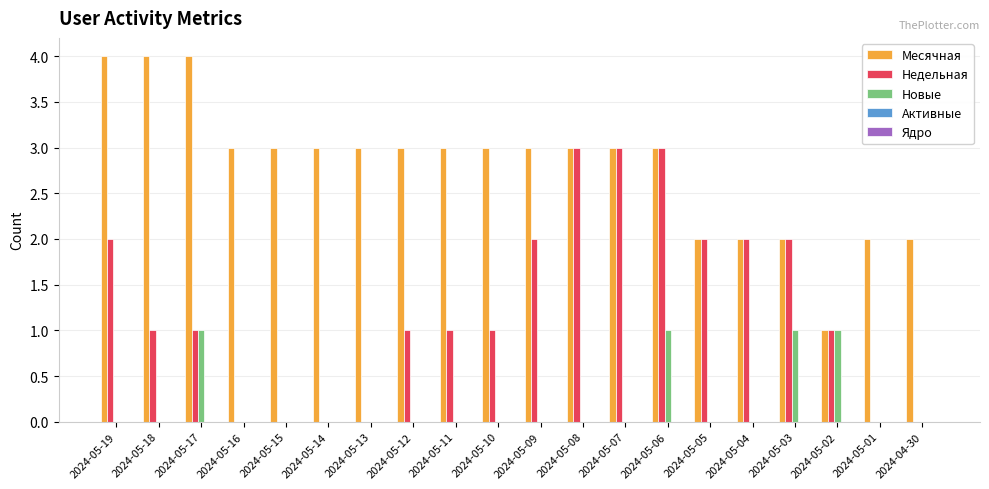

True or false: Новые has a value of 1 at 2024-05-07.

False